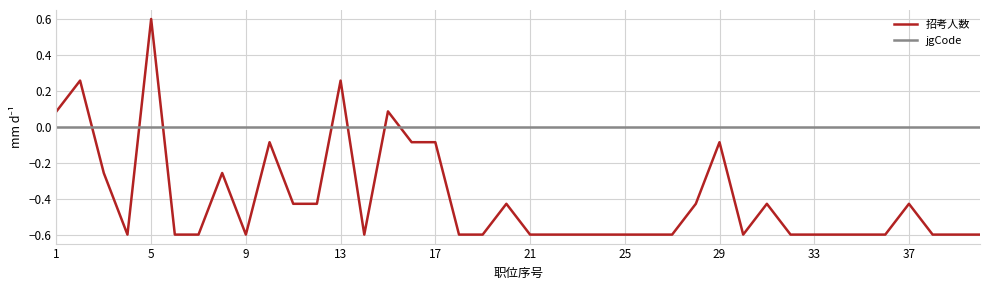

What are all the series names shown in the legend?

招考人数, jgCode